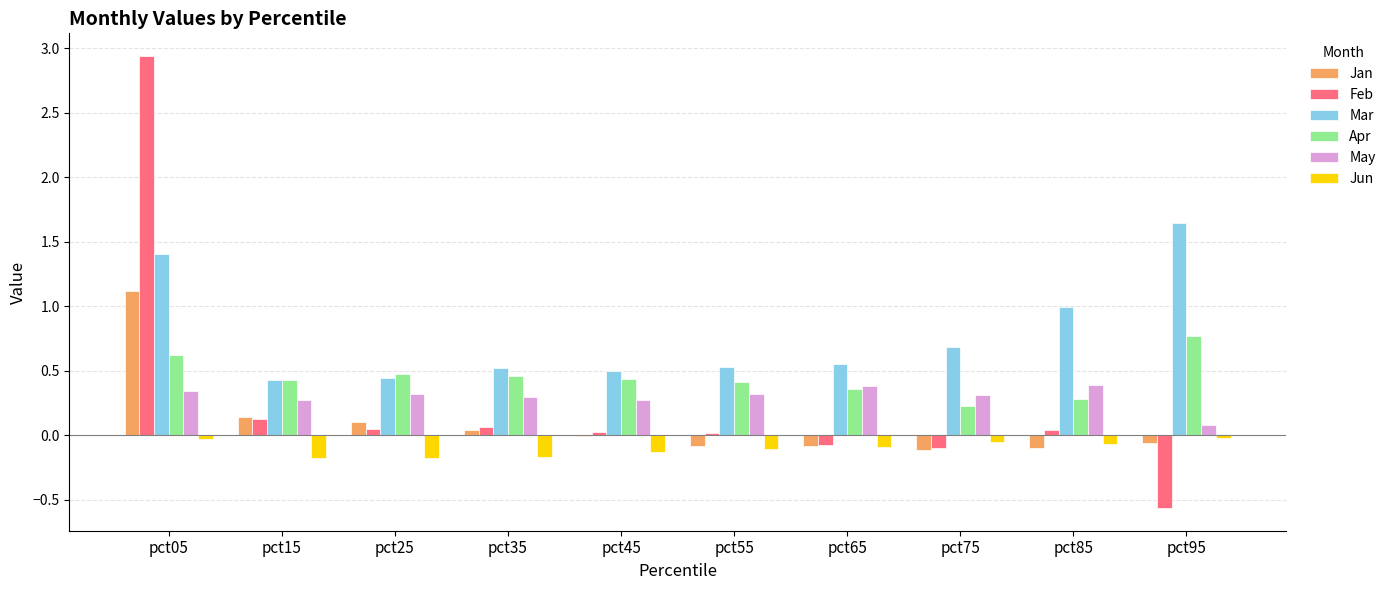

The value of Jan at pct75 is -0.1. True or false?

True